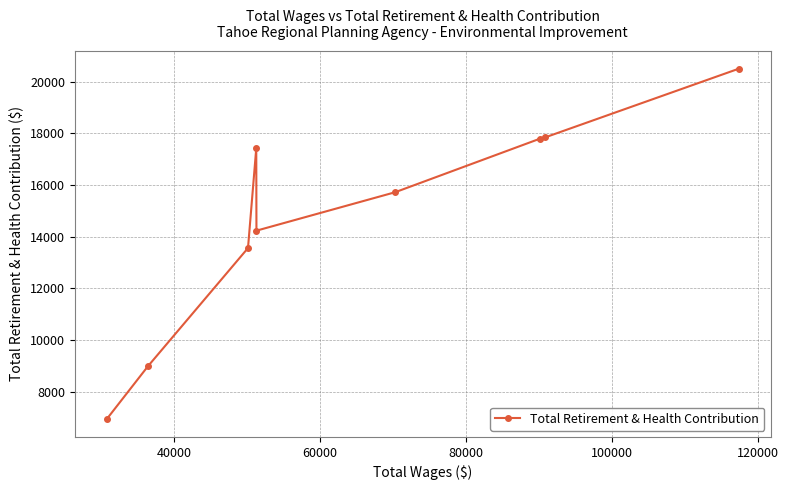

What is the difference between the second highest and minimum values?

10912